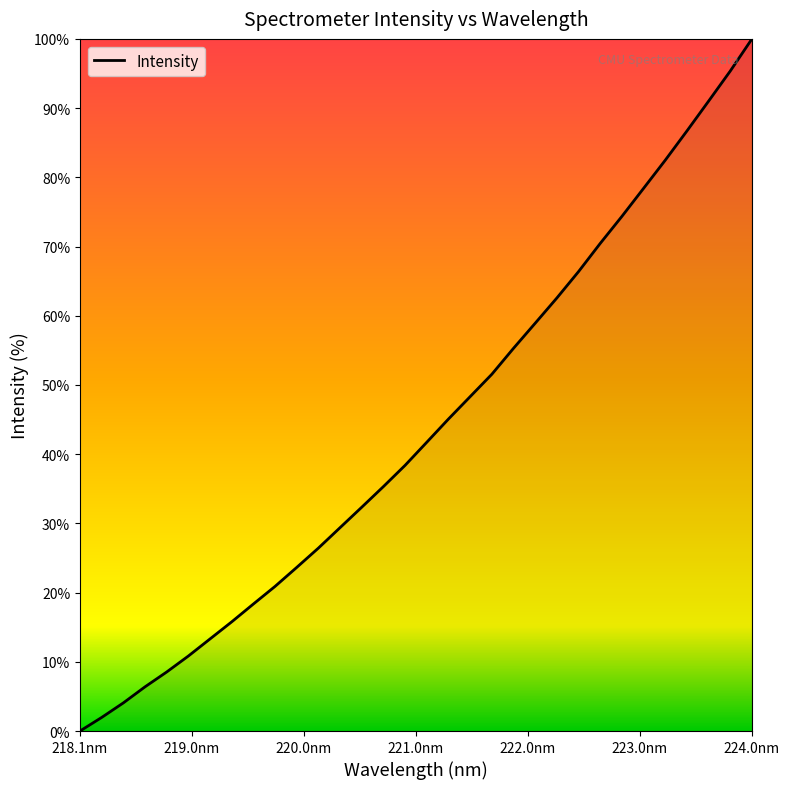

What is the difference between the maximum and minimum values?

100.0